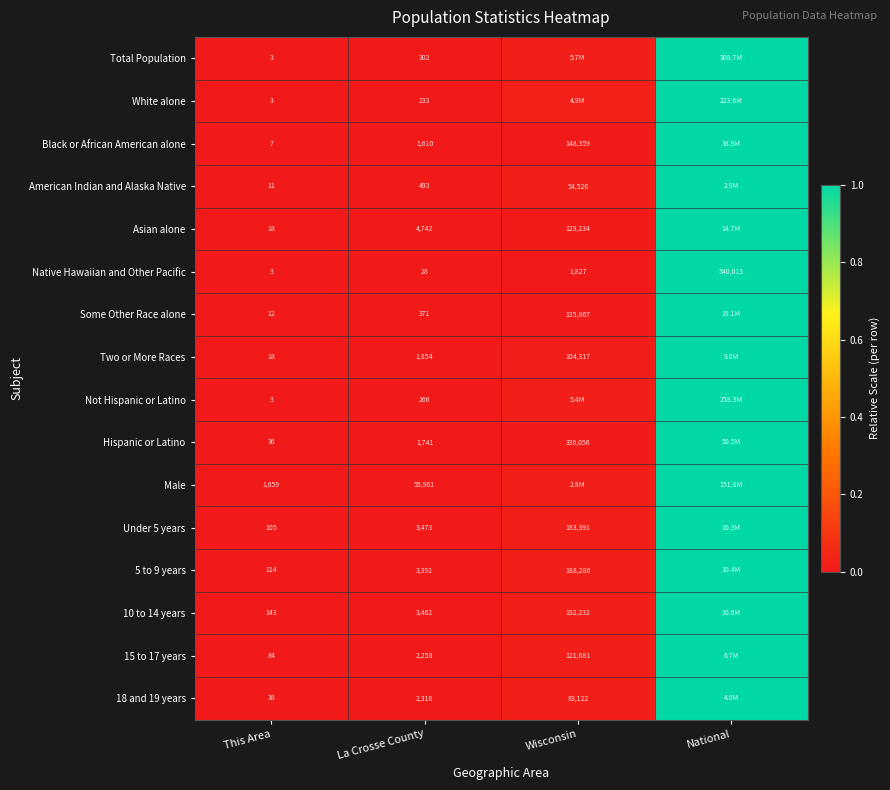

How many data points does each series have?

4